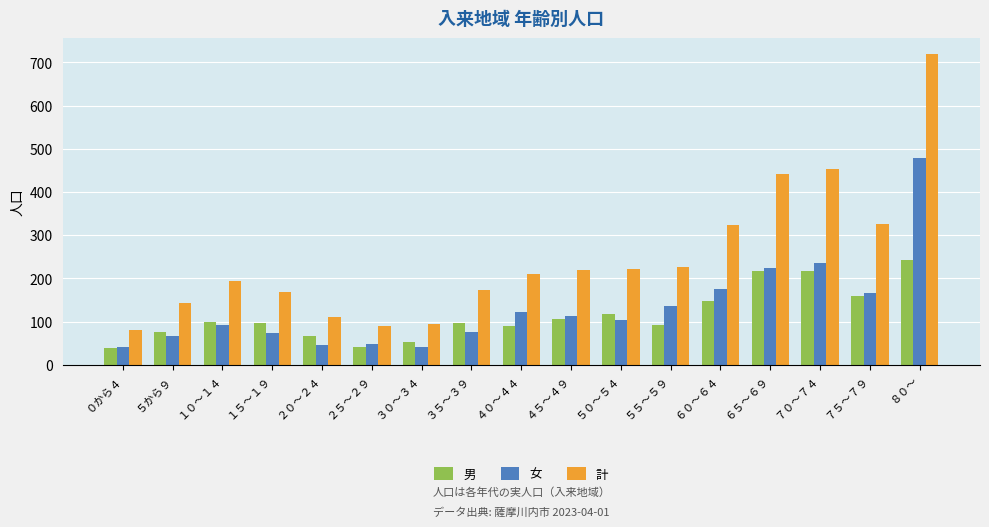

Is the value of 男 at ５から９ greater than the value of 計 at ５０～５４?

No